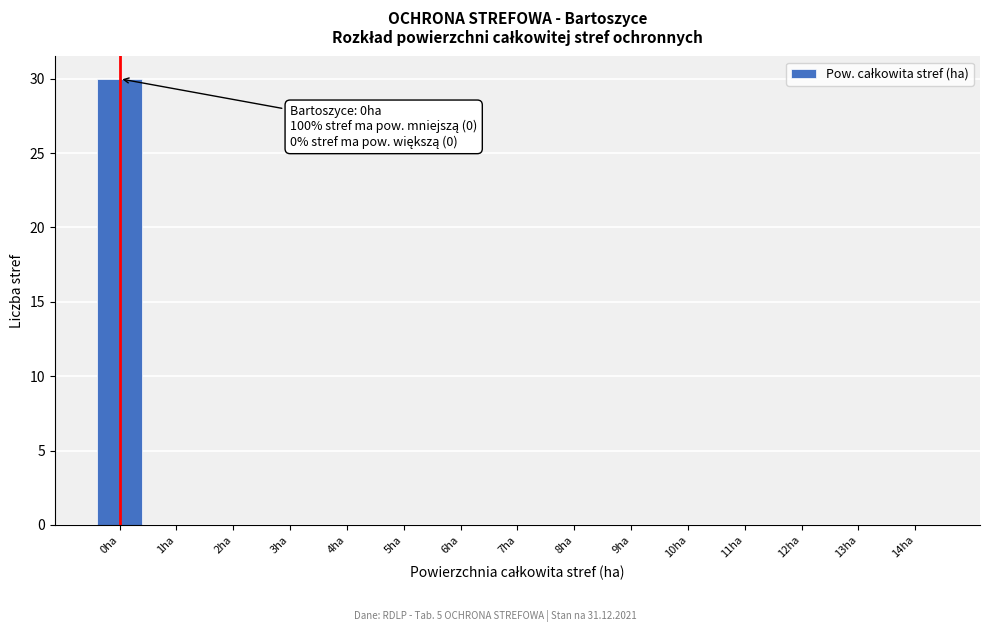

Which range on the x-axis has the tallest bar?

-0.5 to 0.5